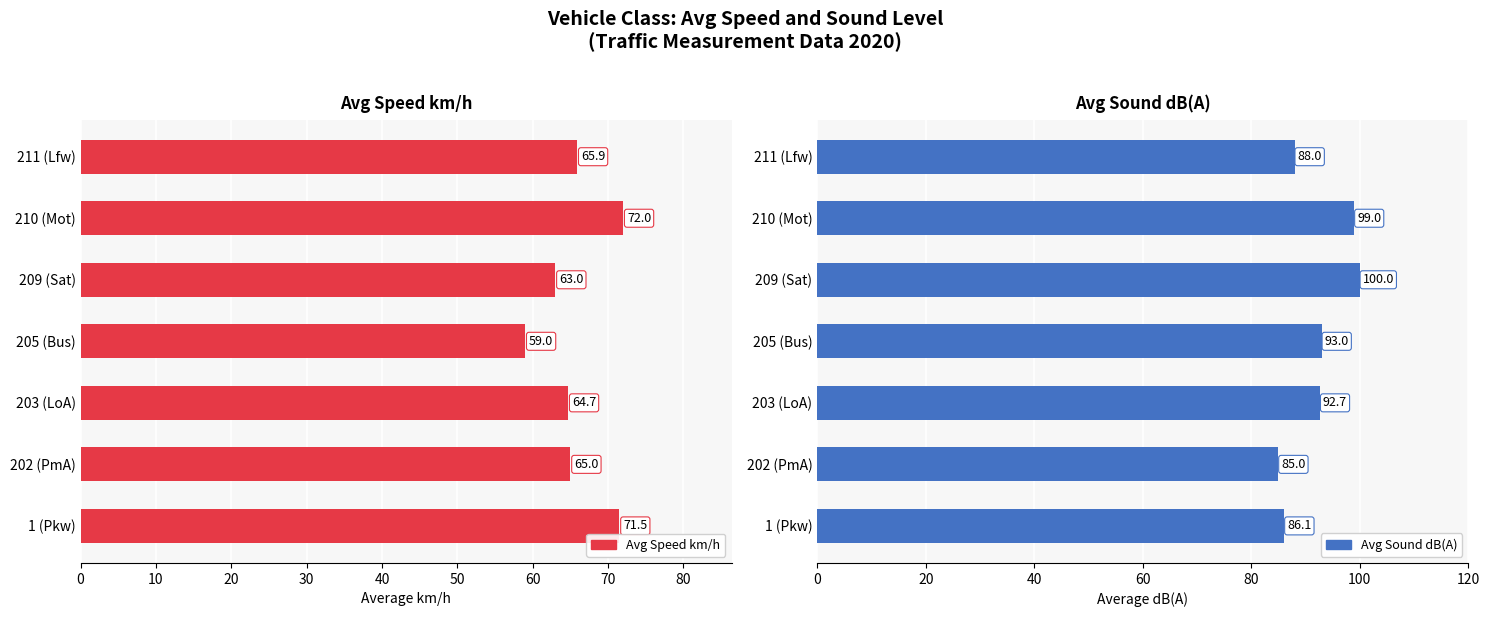

Reading left to right, transcribe all the data shown in this chart.

Avg Speed km/h: 71.5	65.0	64.7	59.0	63.0	72.0	65.9
Avg Sound dB(A): 86.1	85.0	92.7	93.0	100.0	99.0	88.0